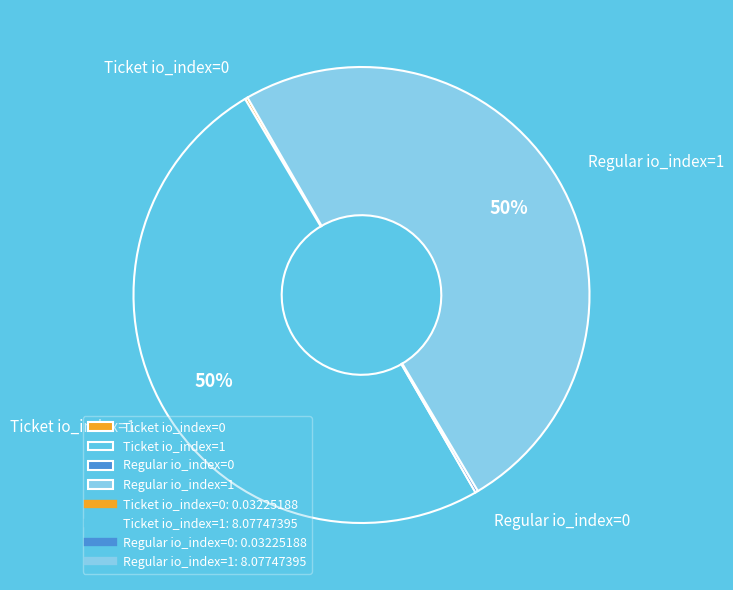

What percentage is the Ticket io_index=1 slice, to the nearest percent?

50%